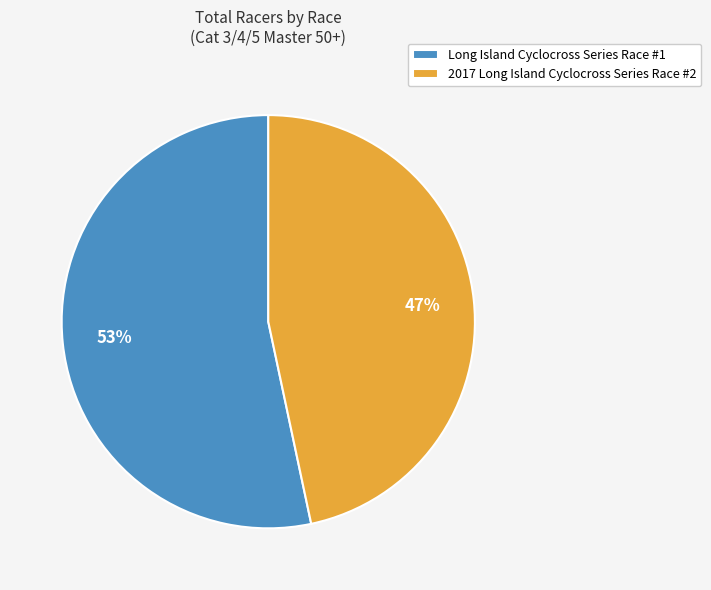

Which slice is the smallest?

2017 Long Island Cyclocross Series Race #2